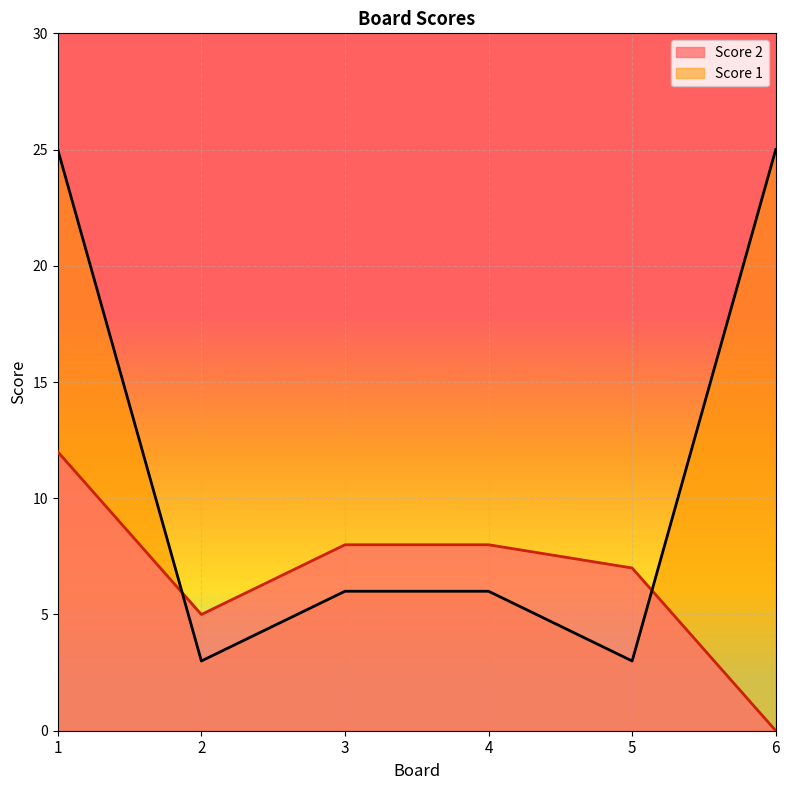

What are all the series names shown in the legend?

Score 2, Score 1